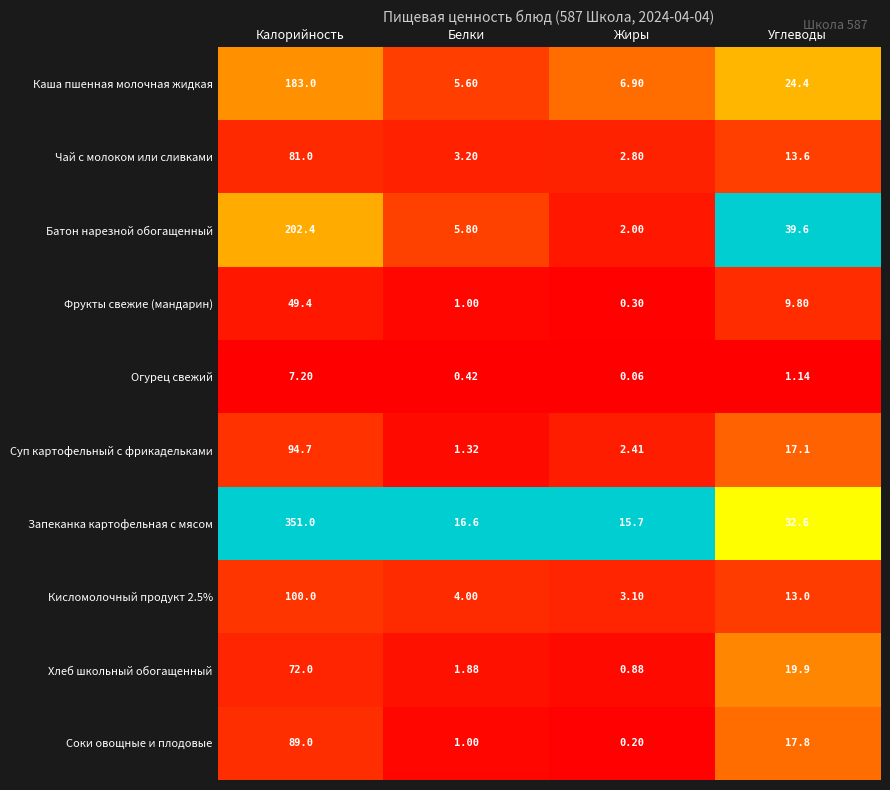

At which category is the sum across all series the highest?

Калорийность